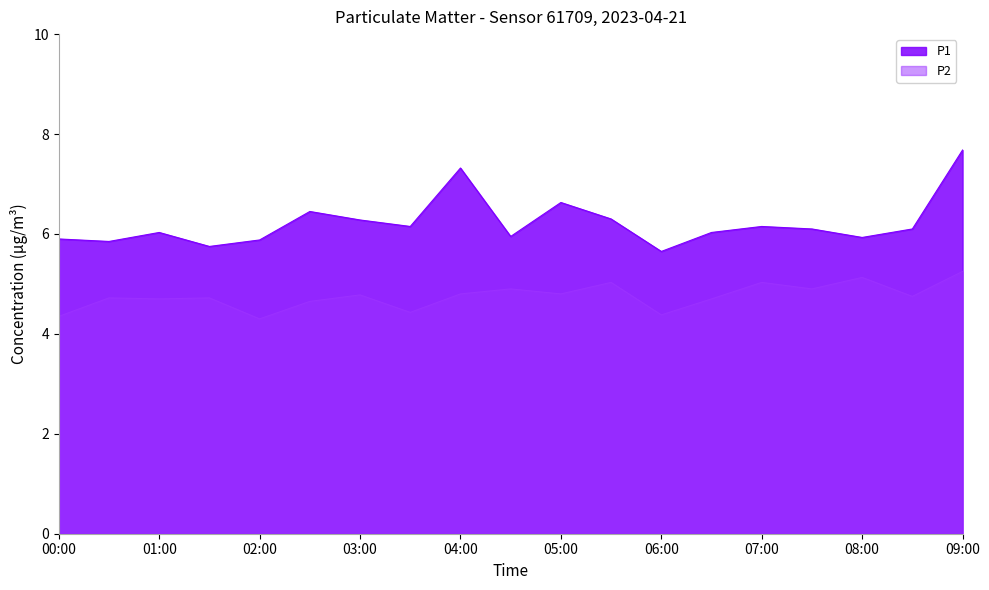

Rank the series by their maximum value, from highest to lowest.

P1, P2